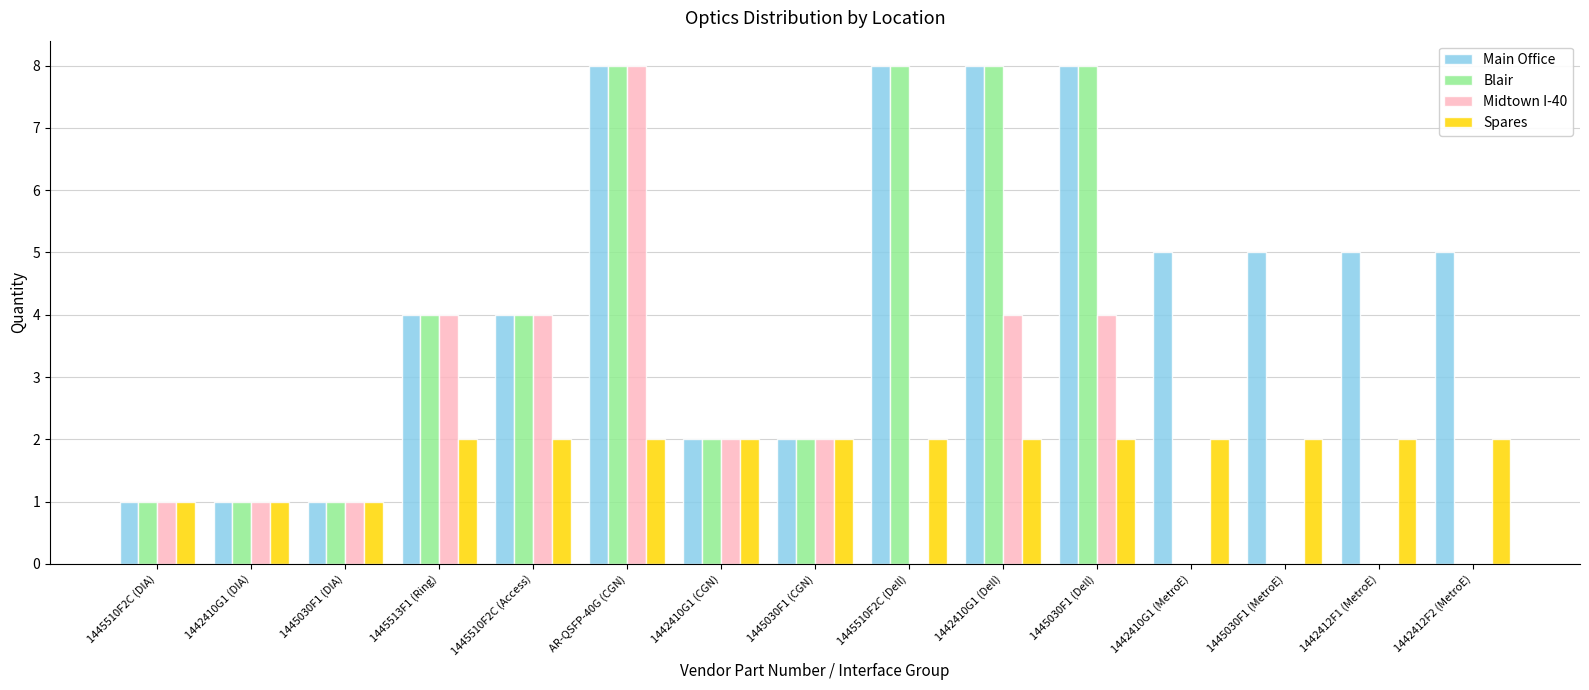

How many data points does each series have?

15